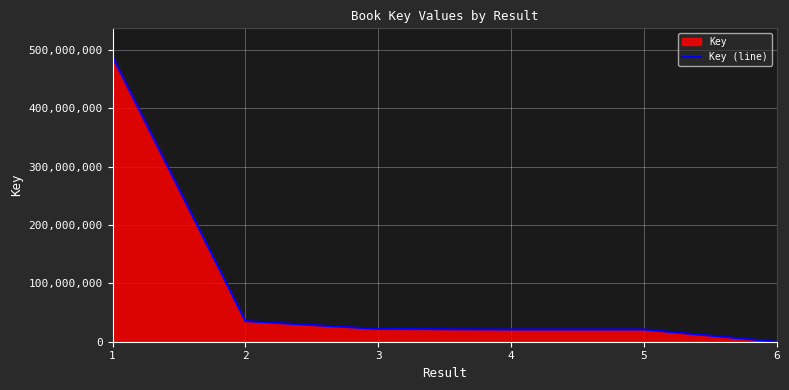

What is the smallest value displayed?

8652